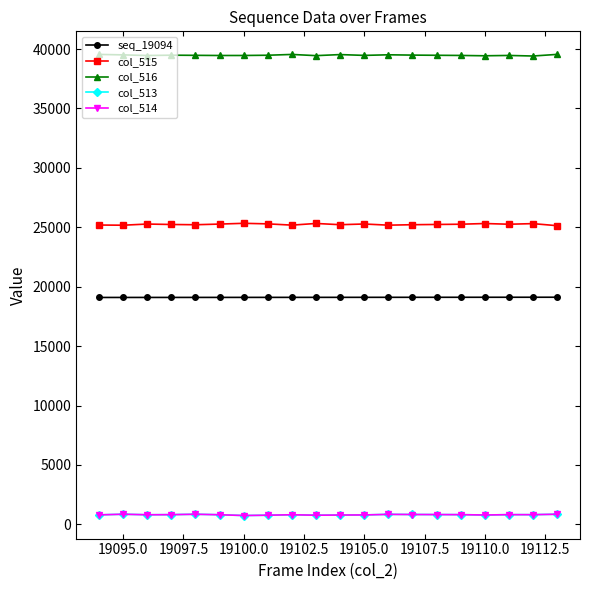

What is the average value of the col_513 series?

810